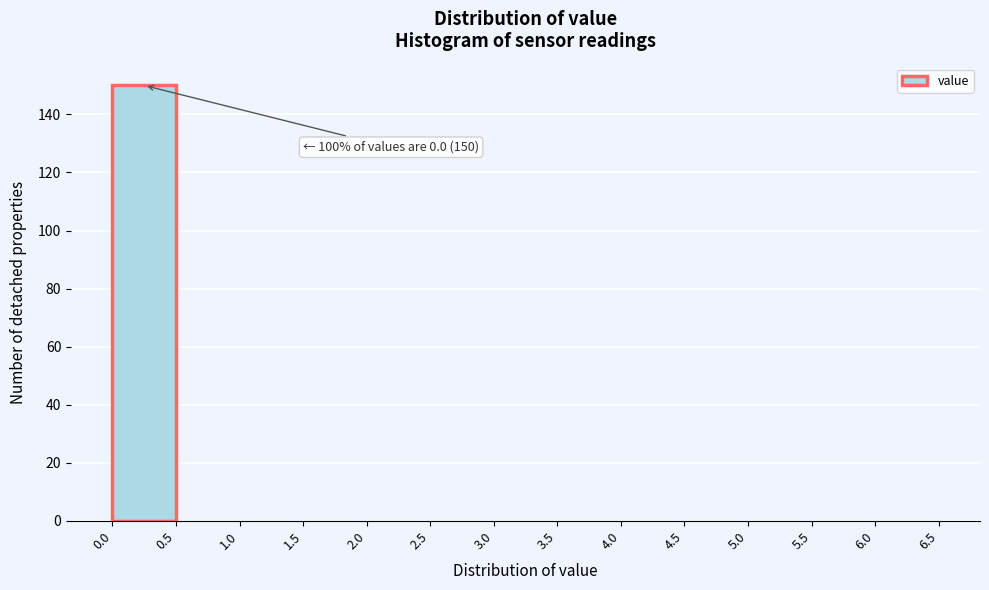

Over which range of the x-axis is the bar tallest?

0.0 to 0.5